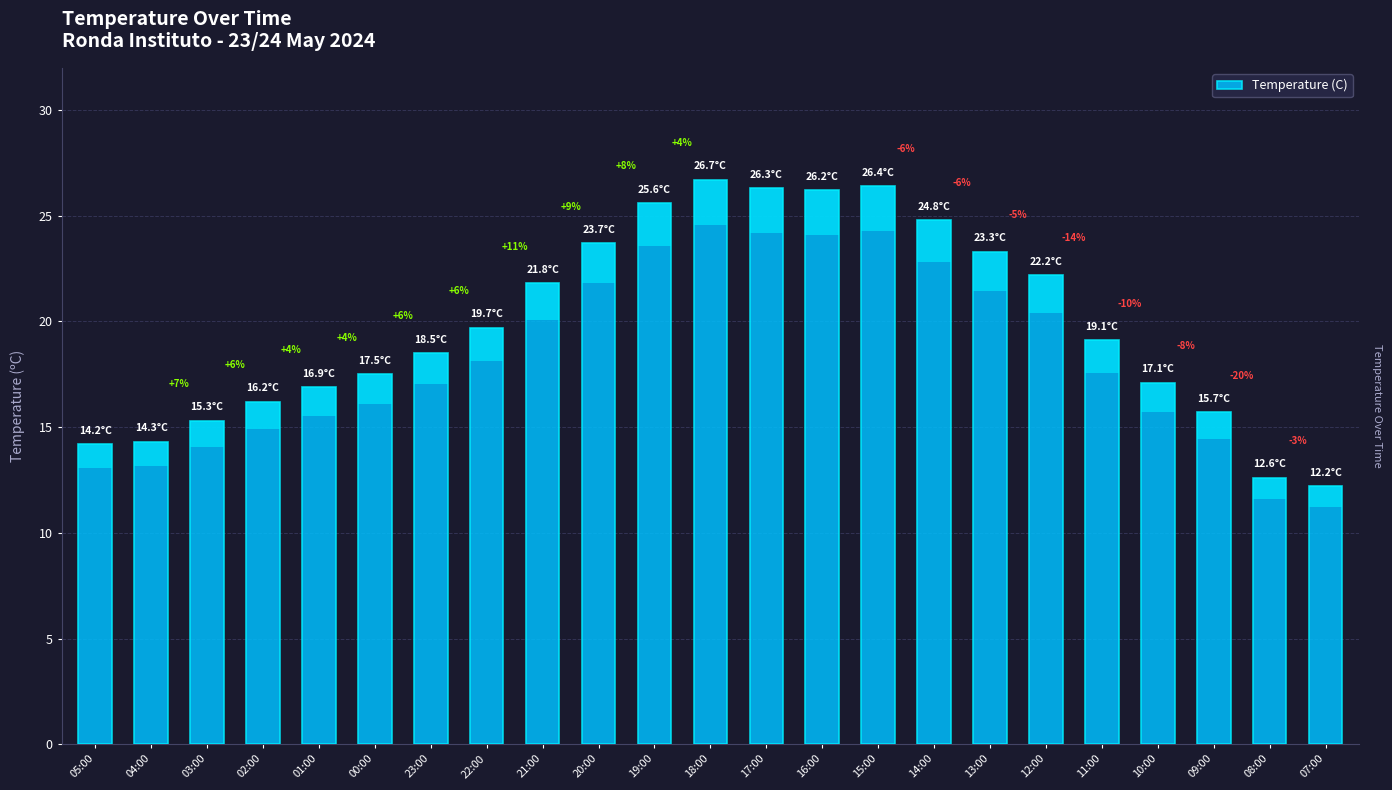

Count the number of categories in the chart.

23